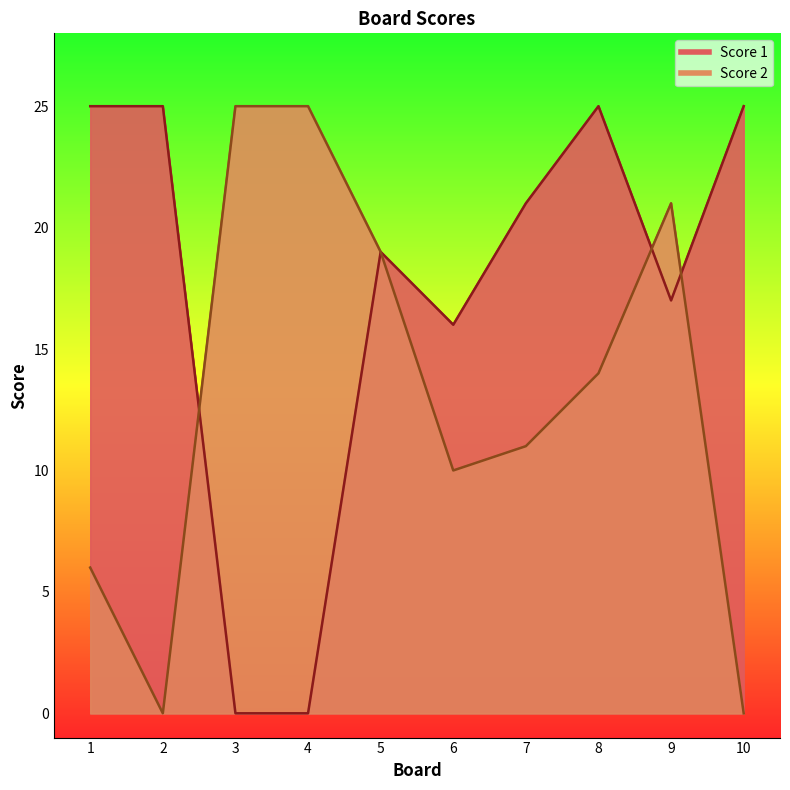

Rank the series at 6 from highest to lowest value.

Score 1, Score 2